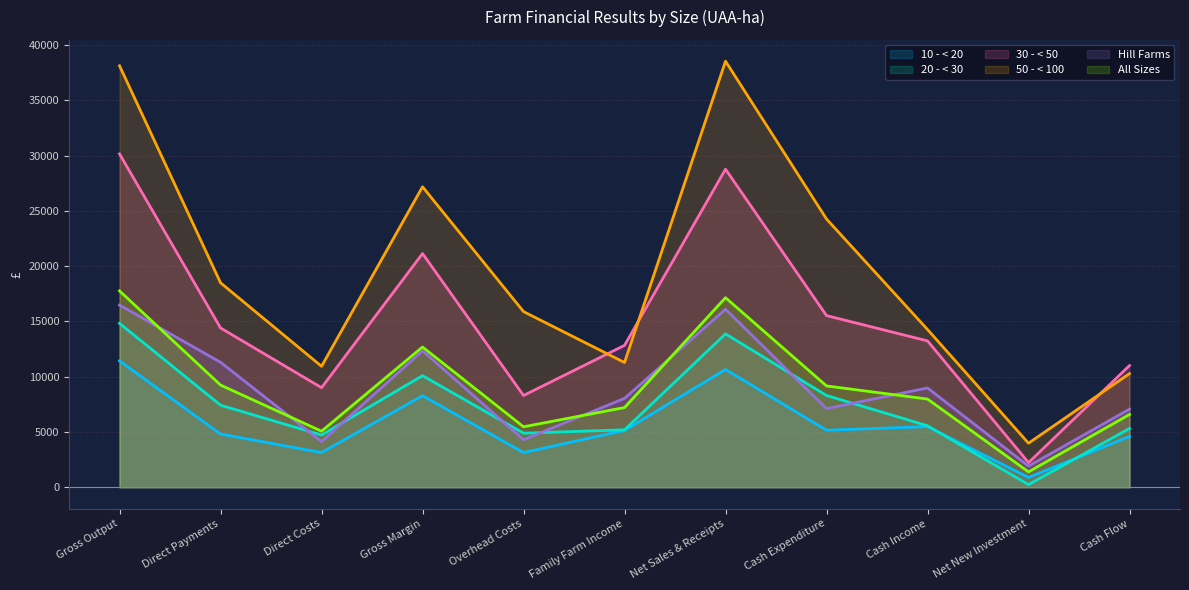

At which label does Hill Farms first exceed 8043?

Gross Output